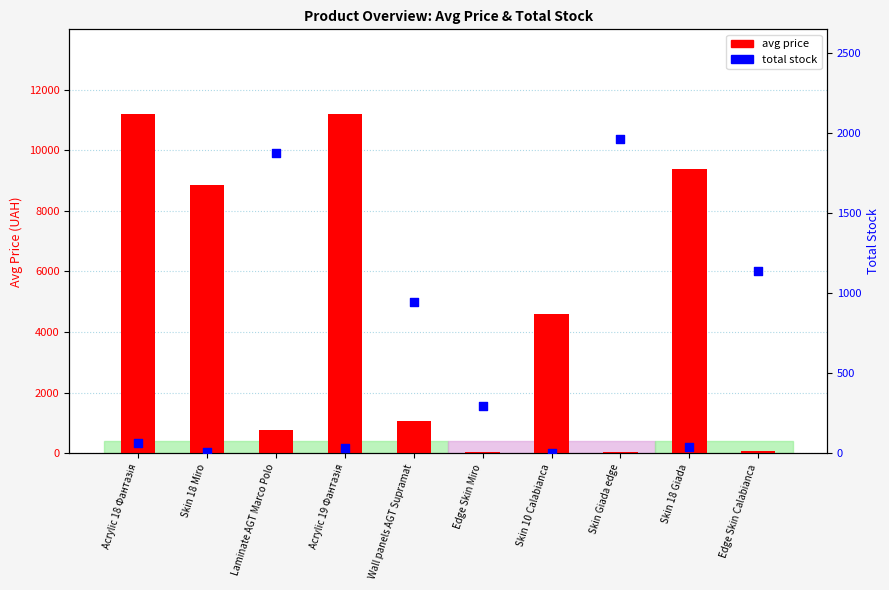

What are all the series names shown in the legend?

avg price, total stock